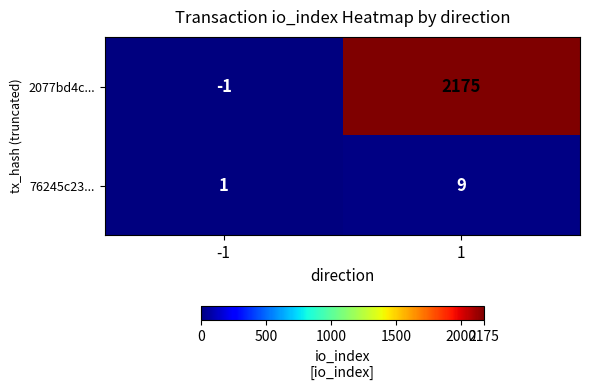

Which series has the largest total across all categories?

2077bd4c...